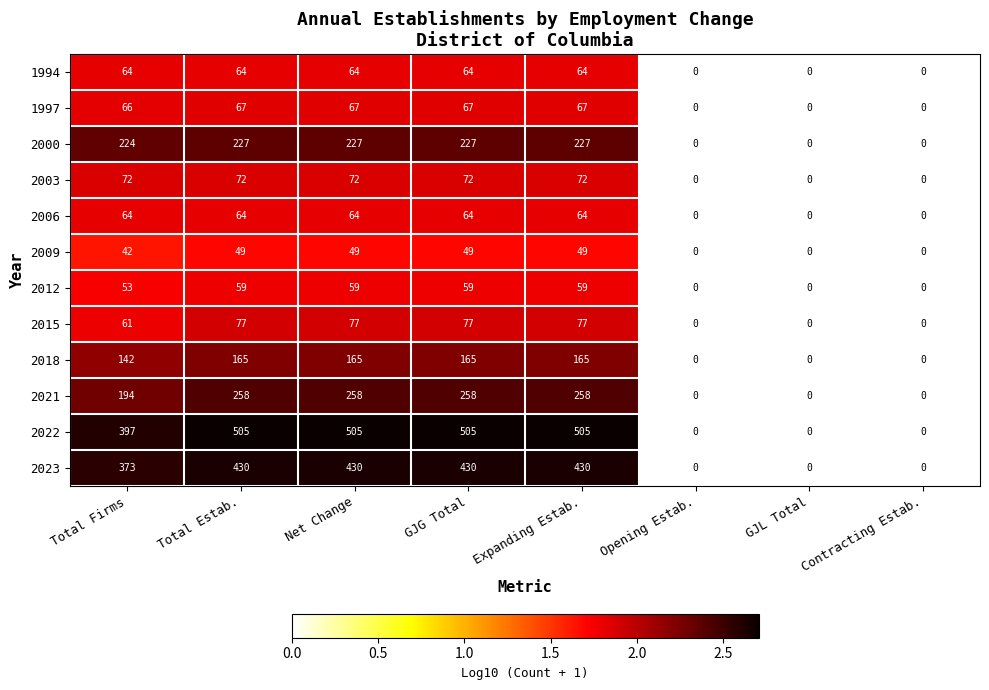

What is the sum of the 2023 values at Expanding Estab. and Total Firms?

803